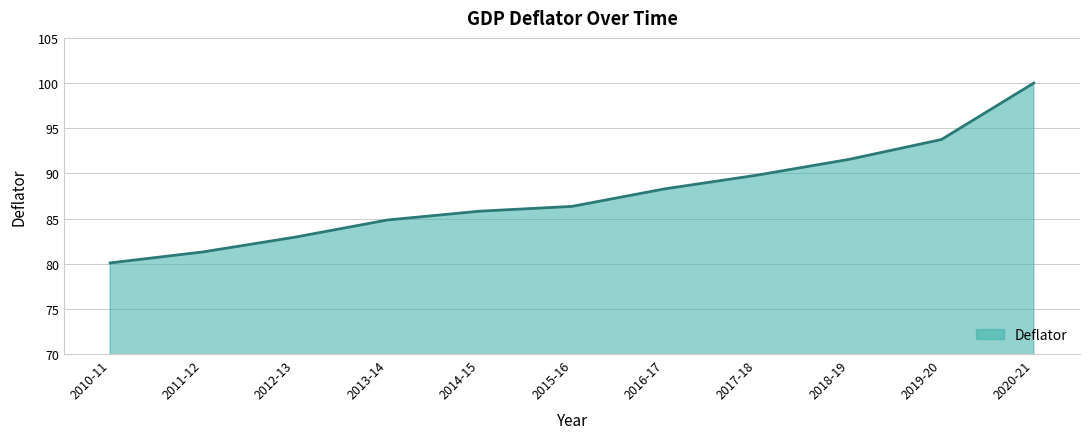

Reading right to left, transcribe all the data shown in this chart.

2020-21=100.0	2019-20=93.7	2018-19=91.6	2017-18=89.8	2016-17=88.3	2015-16=86.3	2014-15=85.8	2013-14=84.8	2012-13=82.9	2011-12=81.3	2010-11=80.1